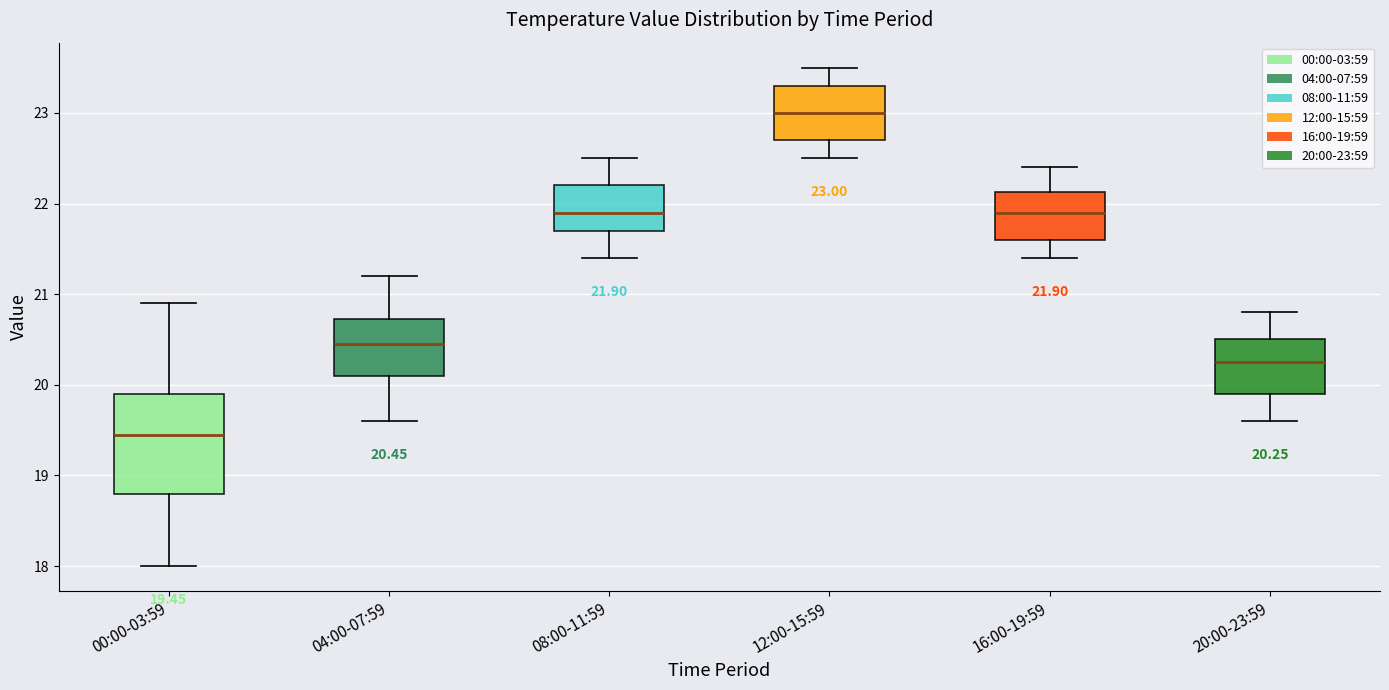

Comparing the boxes themselves (not the whiskers), which one is the tallest?

00:00-03:59